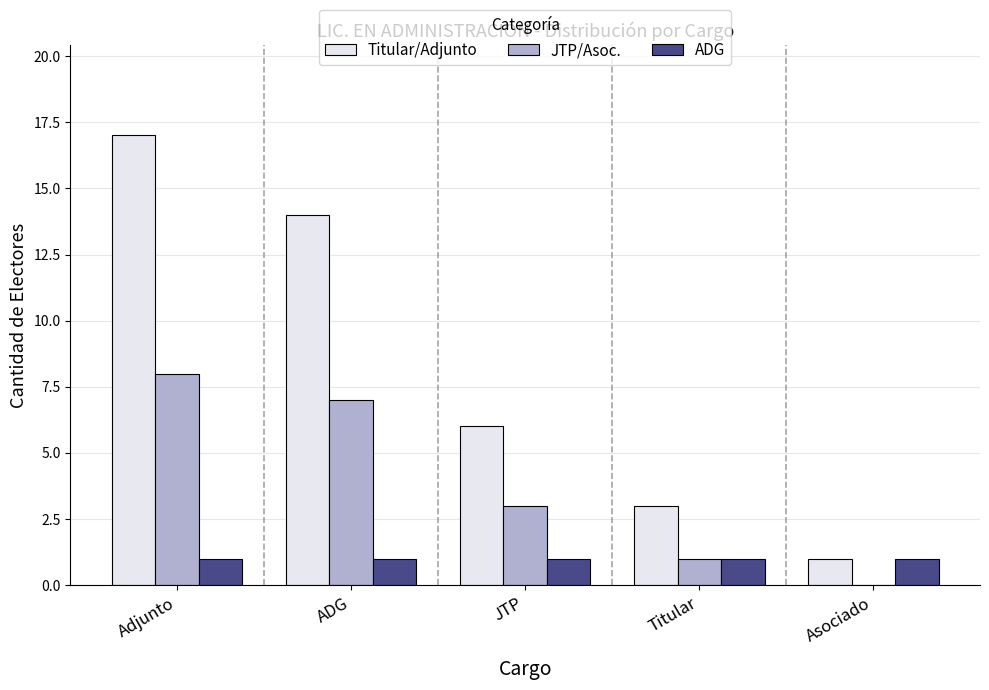

Which series changed the most between ADG and JTP?

Titular/Adjunto